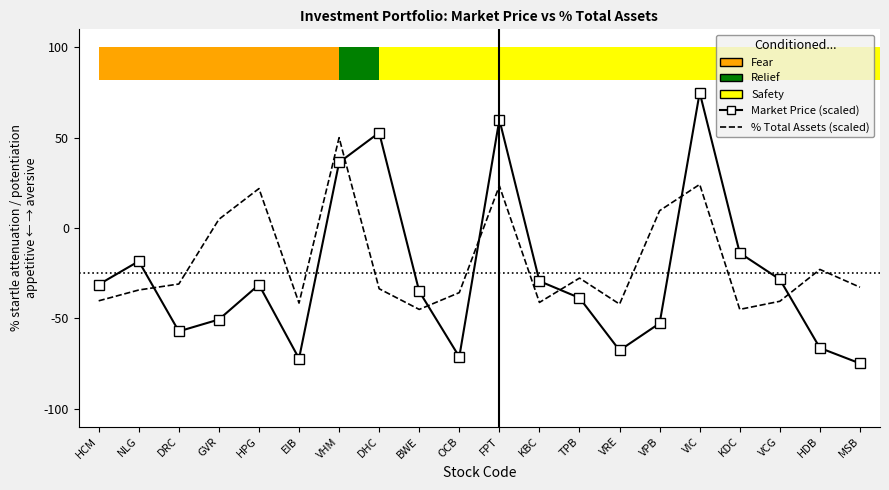

At which category is the sum across all series the highest?

VIC